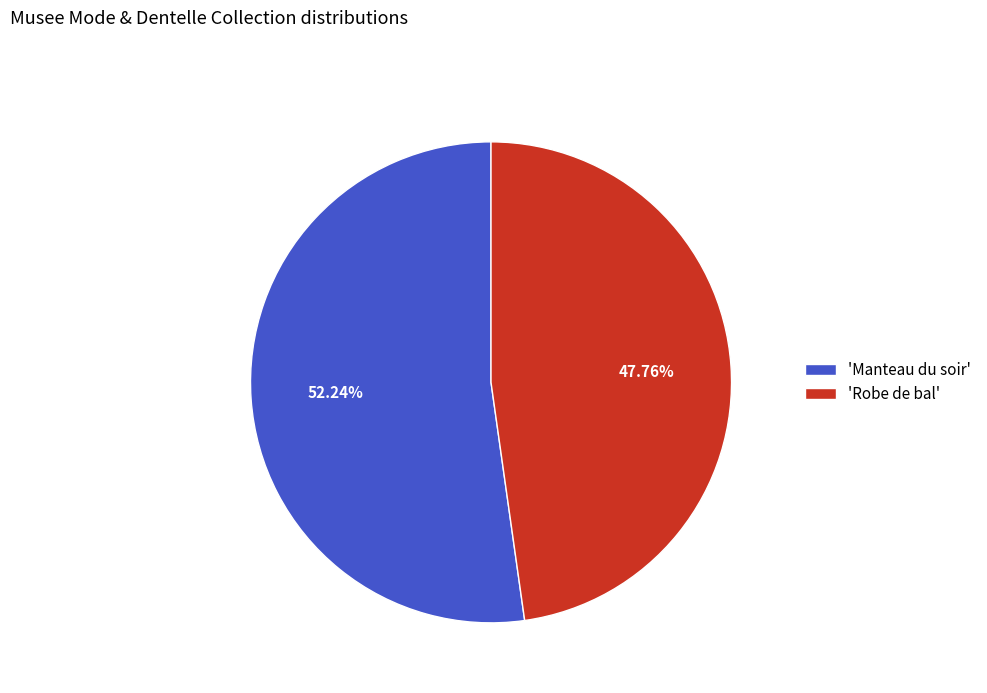

Which category accounts for the majority?

'Manteau du soir'